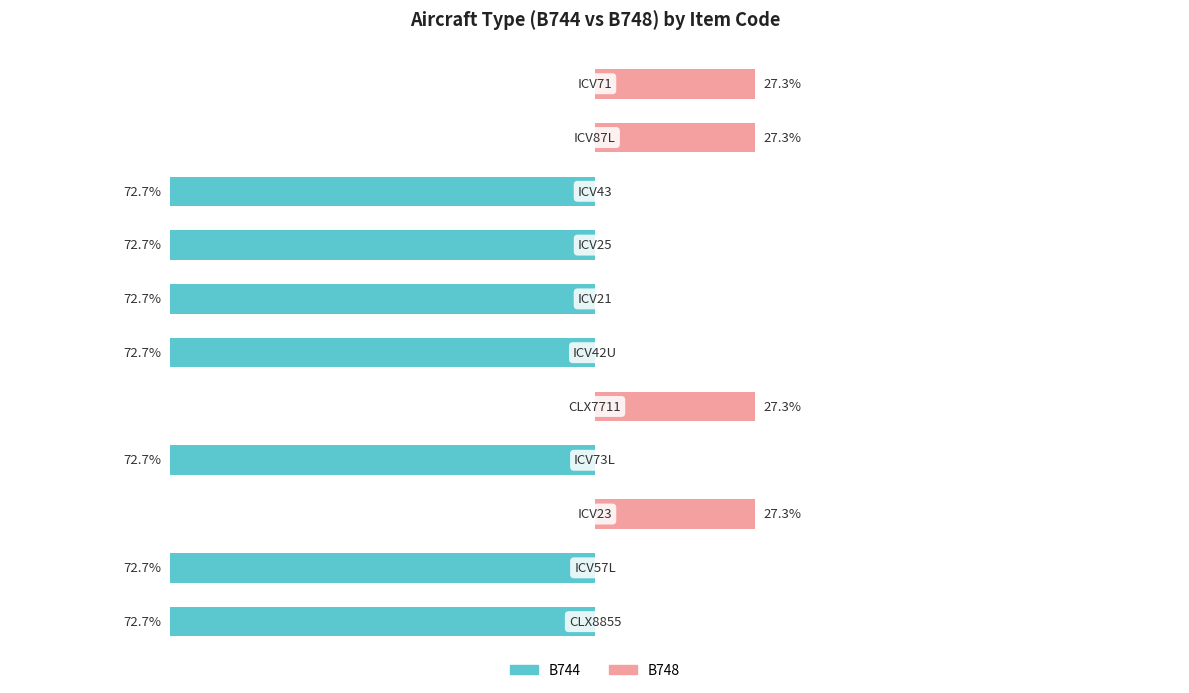

Reading left to right, transcribe all the data shown in this chart.

B744: -72.7	-72.7	0.0	-72.7	0.0	-72.7	-72.7	-72.7	-72.7	0.0	0.0
B748: 0.0	0.0	27.3	0.0	27.3	0.0	0.0	0.0	0.0	27.3	27.3